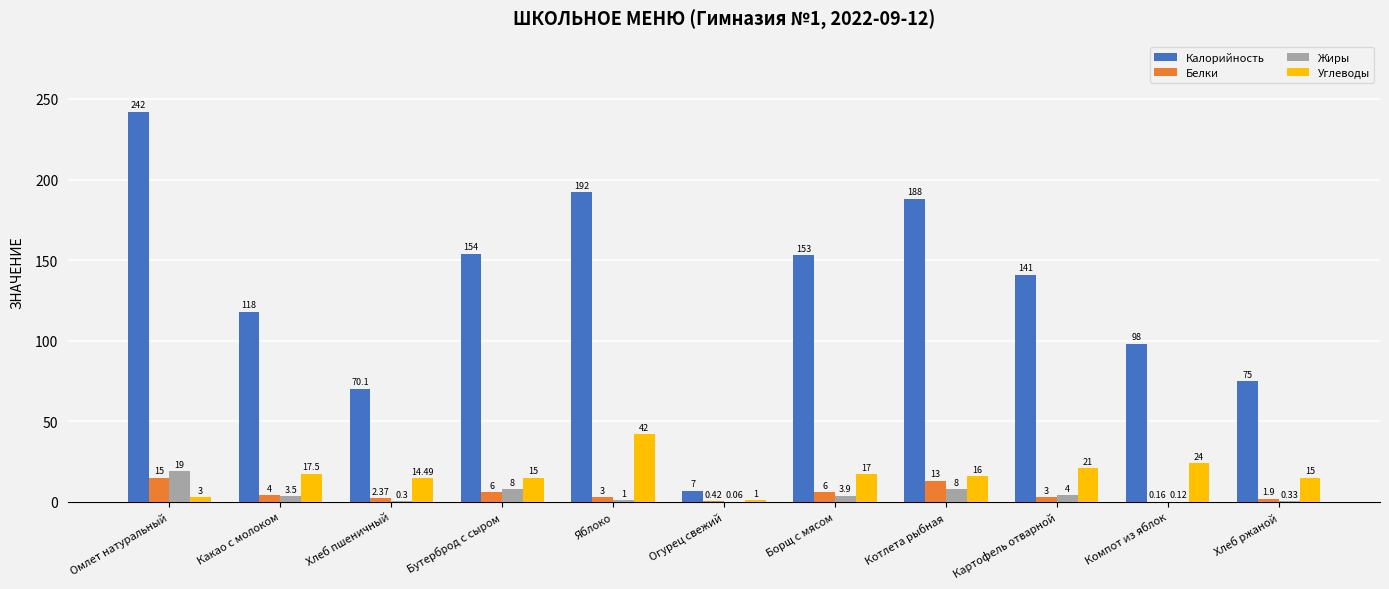

Which category has the highest value in the Жиры series?

Омлет натуральный